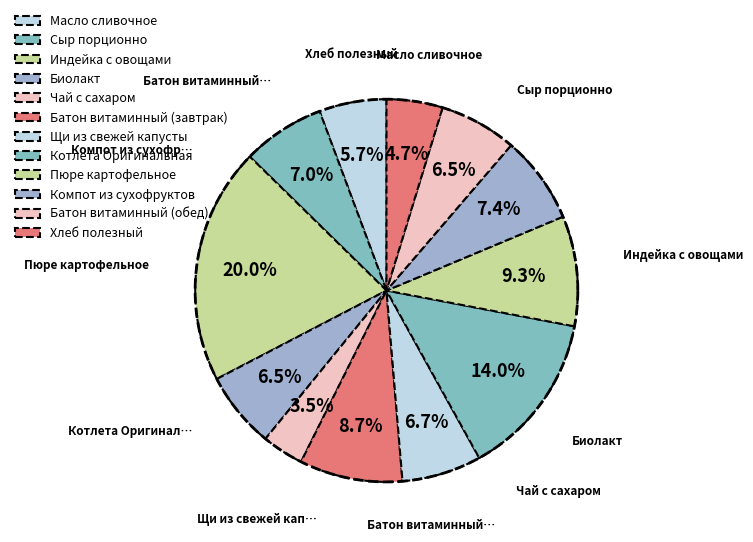

Which category has the smallest portion of the pie?

Чай с сахаром